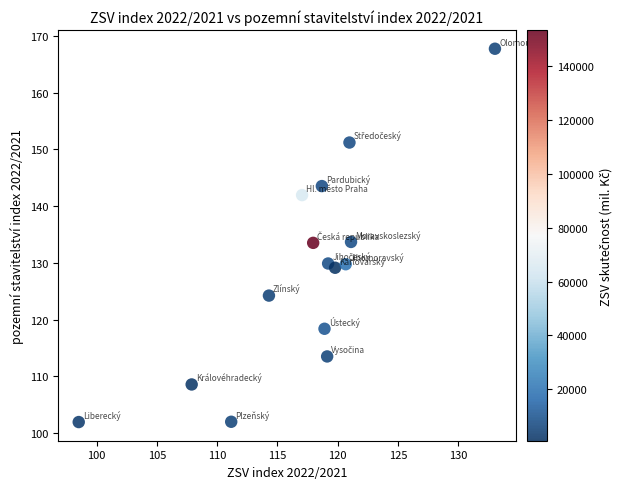

What is the range of Y values (max minus min)?

65.8